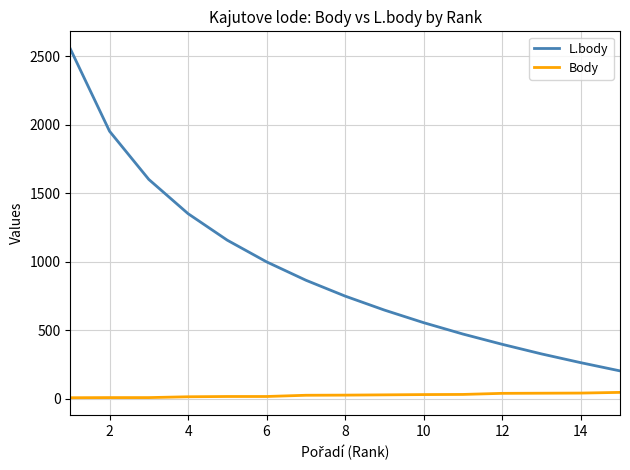

Which series has the largest total across all categories?

L.body